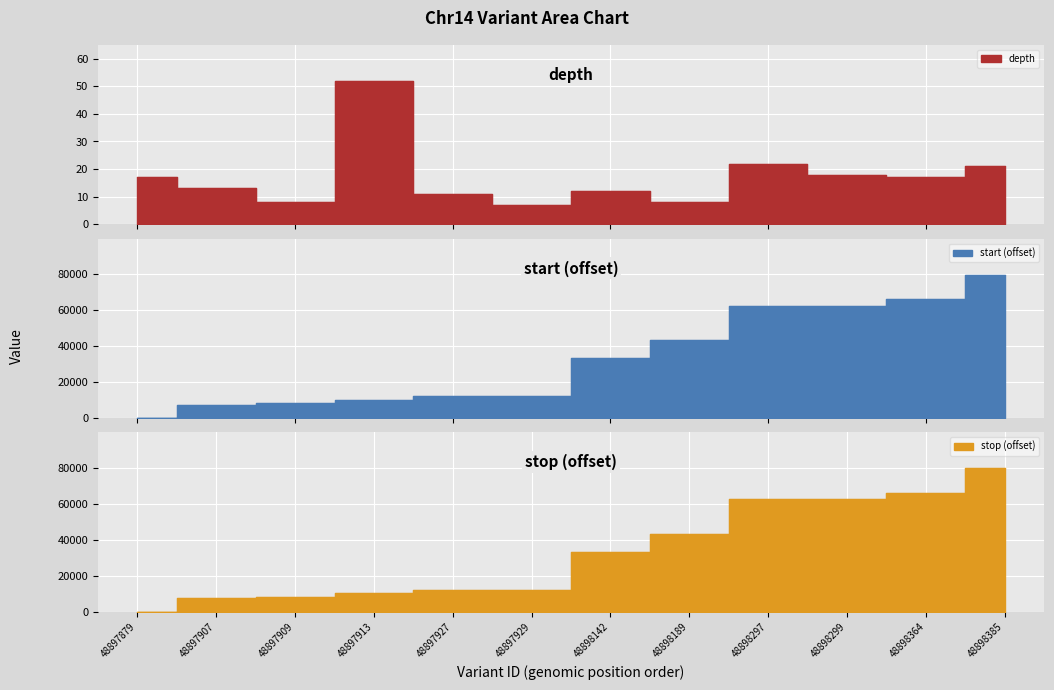

How many values are below 17?

6